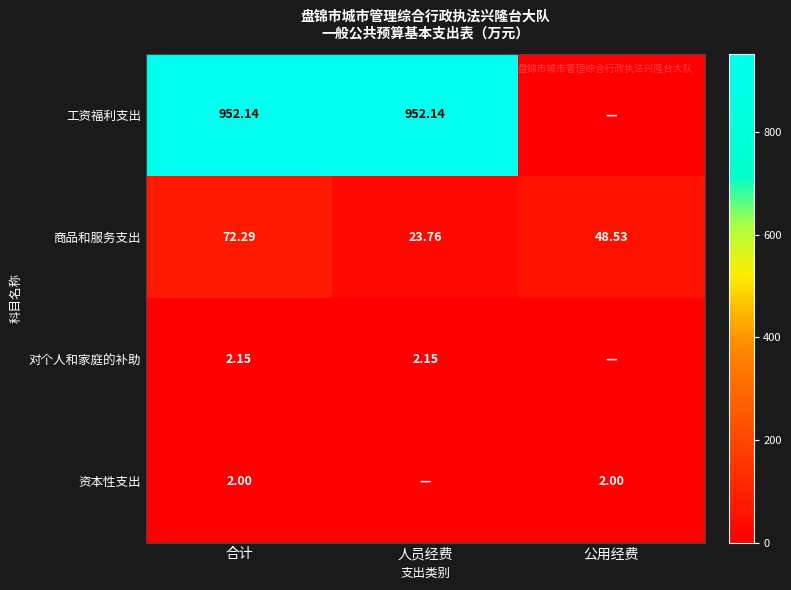

Rank the categories by 资本性支出 value from lowest to highest.

人员经费, 合计, 公用经费